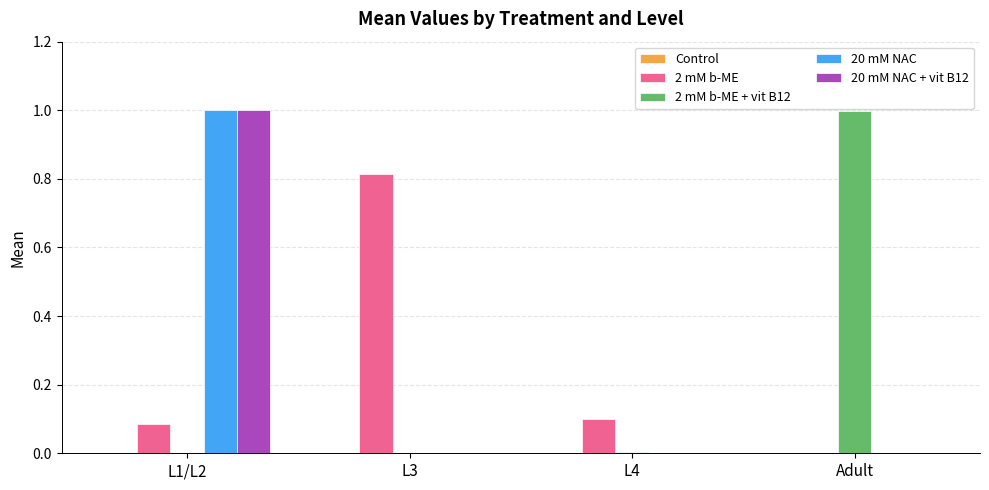

At which category is the sum across all series the highest?

L1/L2